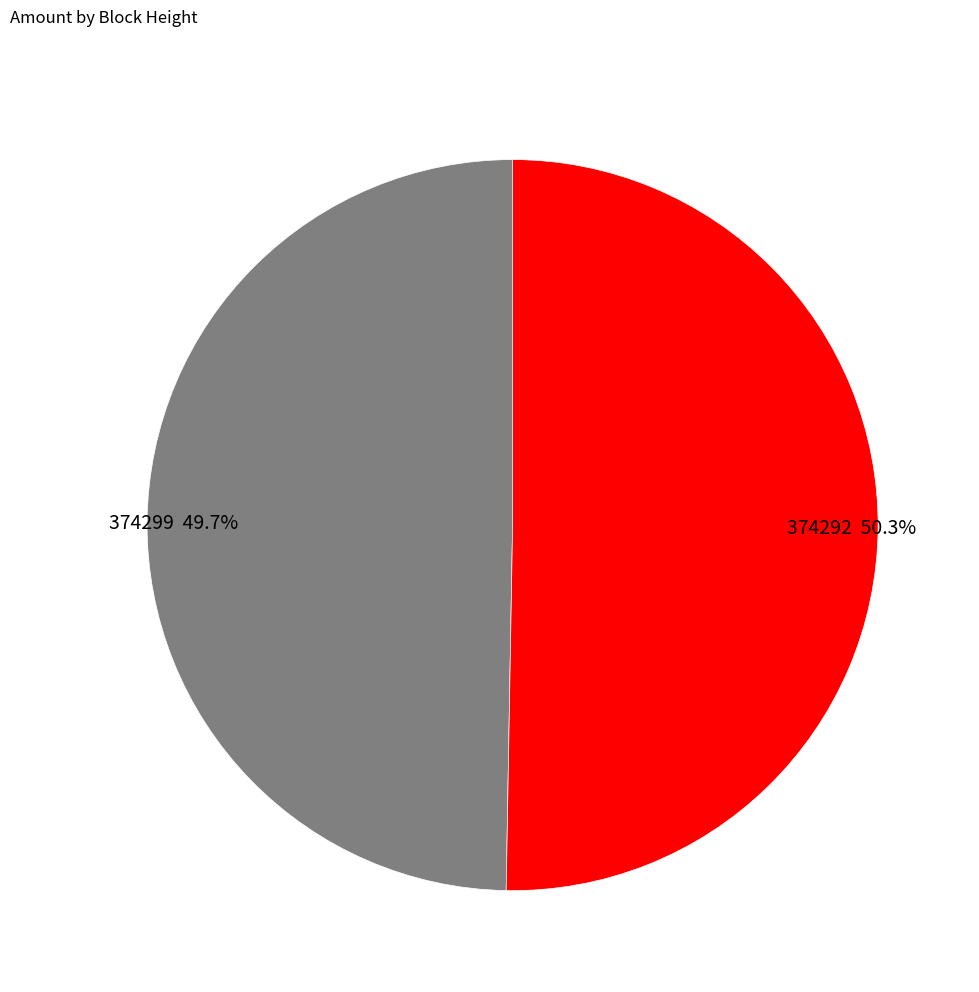

Which category has the biggest portion of the pie?

374292